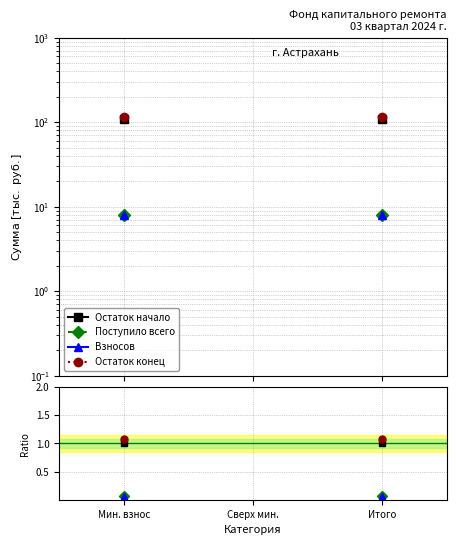

What are all the series names shown in the legend?

Остаток начало, Поступило всего, Взносов, Остаток конец